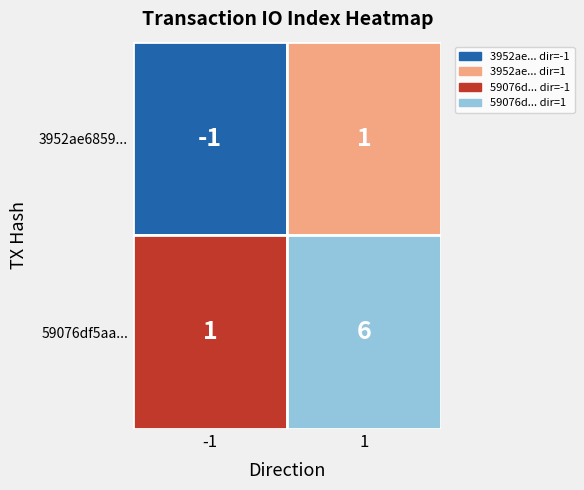

What is the average value of the 59076df5aa7229a797a622a9ccc3664dc381bea series?

4